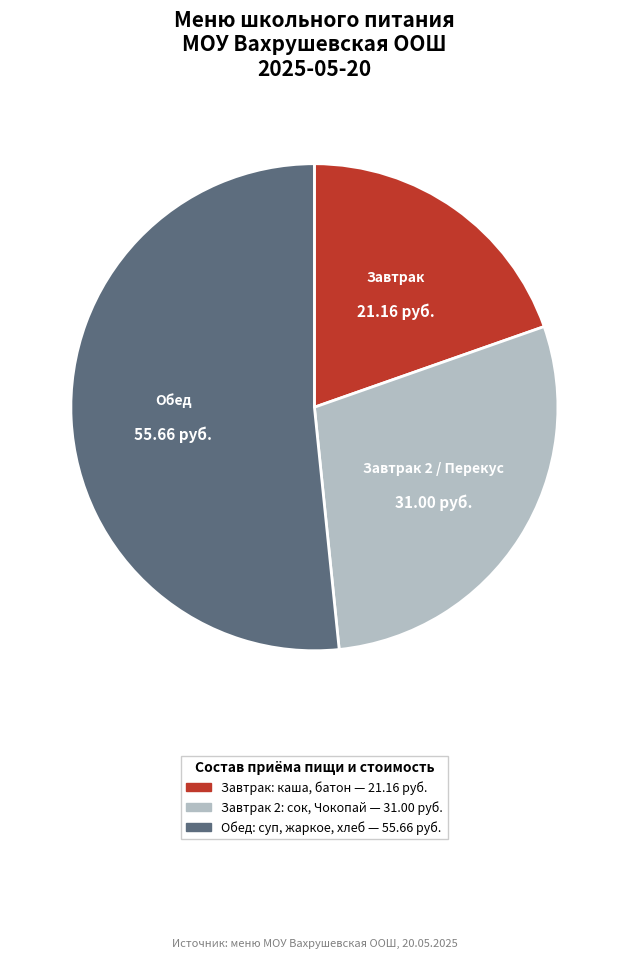

Rank the categories by value from highest to lowest.

Обед, Завтрак 2 / Перекус, Завтрак